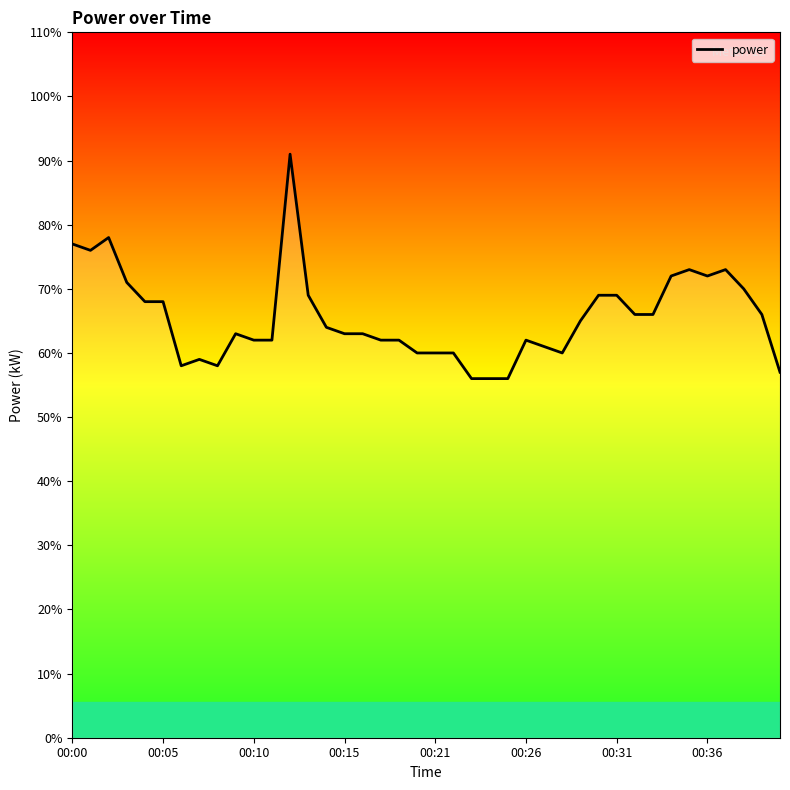

Which label corresponds to the smallest value in the chart?

22